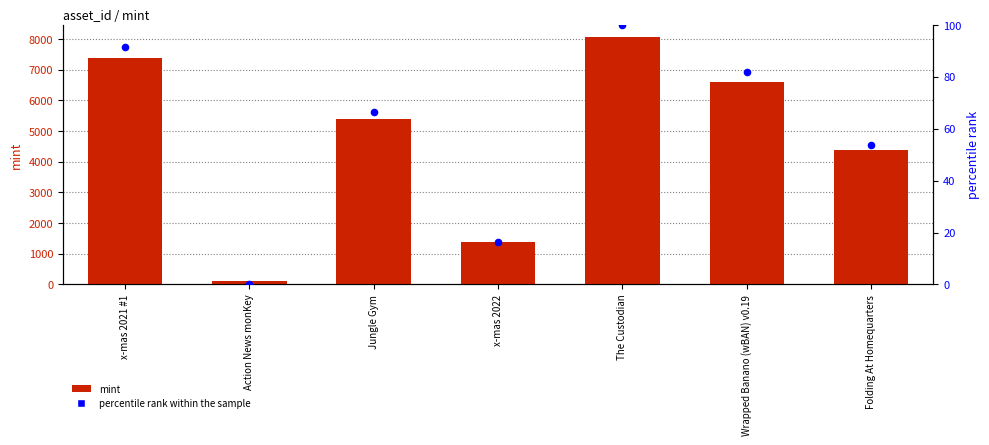

What are all the series names shown in the legend?

mint, percentile rank within the sample